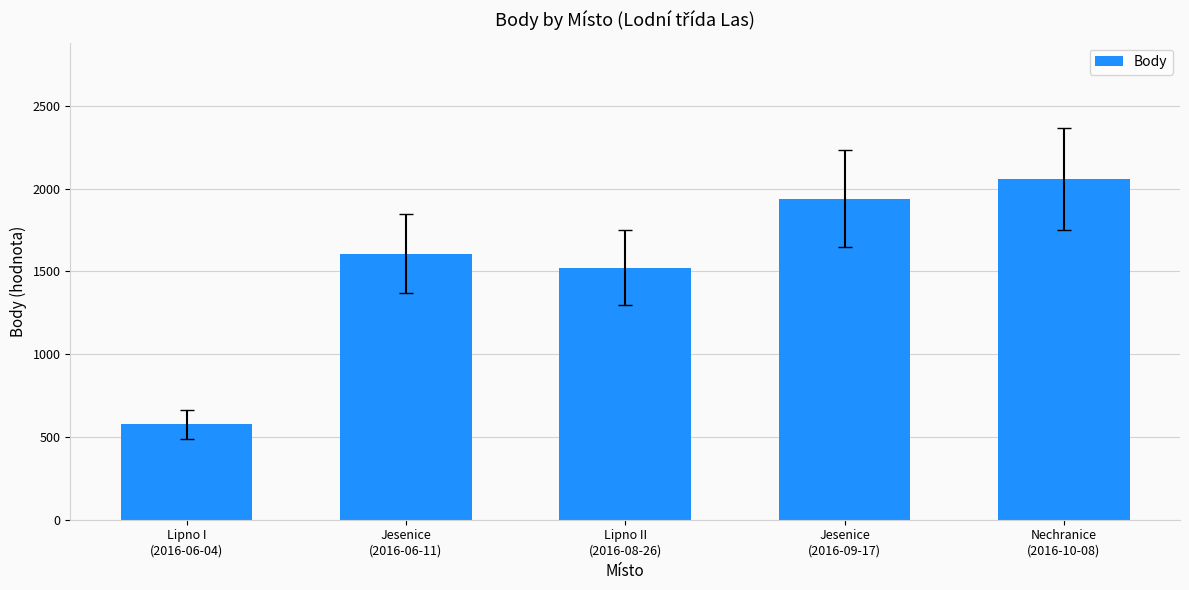

What is the value of the 3rd bar from the left?

1523